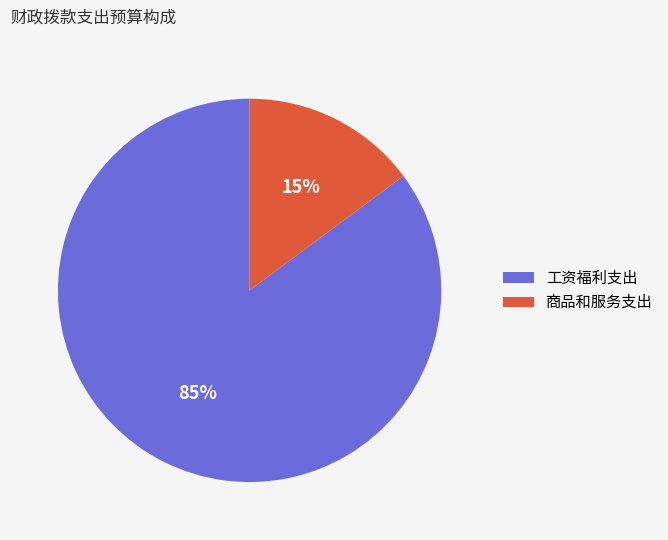

Approximately how many times larger is the value at 商品和服务支出 compared to 工资福利支出?

0.2